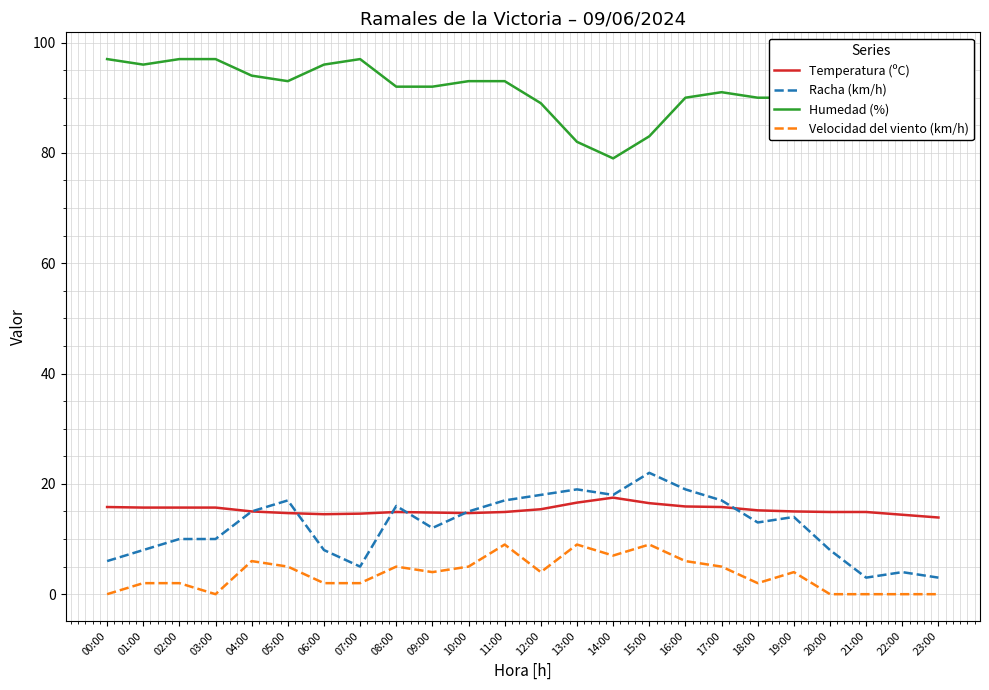

What is the lowest value of the Temperatura (ºC) series?

13.9